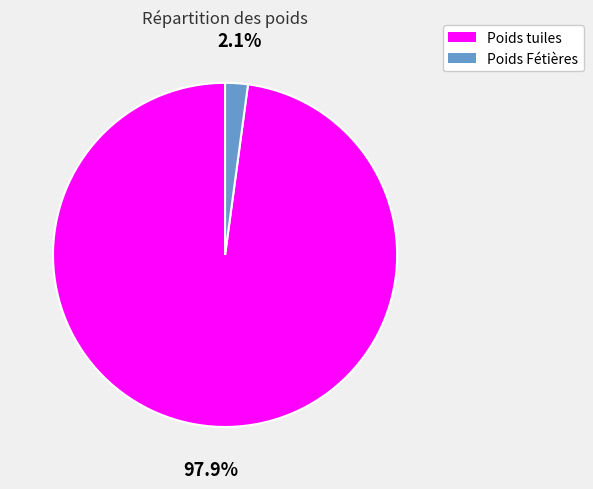

Does Poids tuiles represent more than half of the total?

Yes